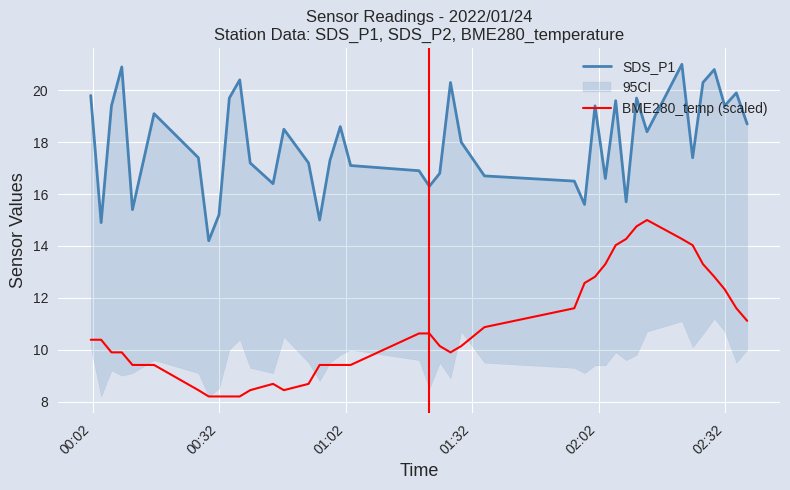

True or false: SDS_P1 and BME280_temp (scaled) cross at least once.

False